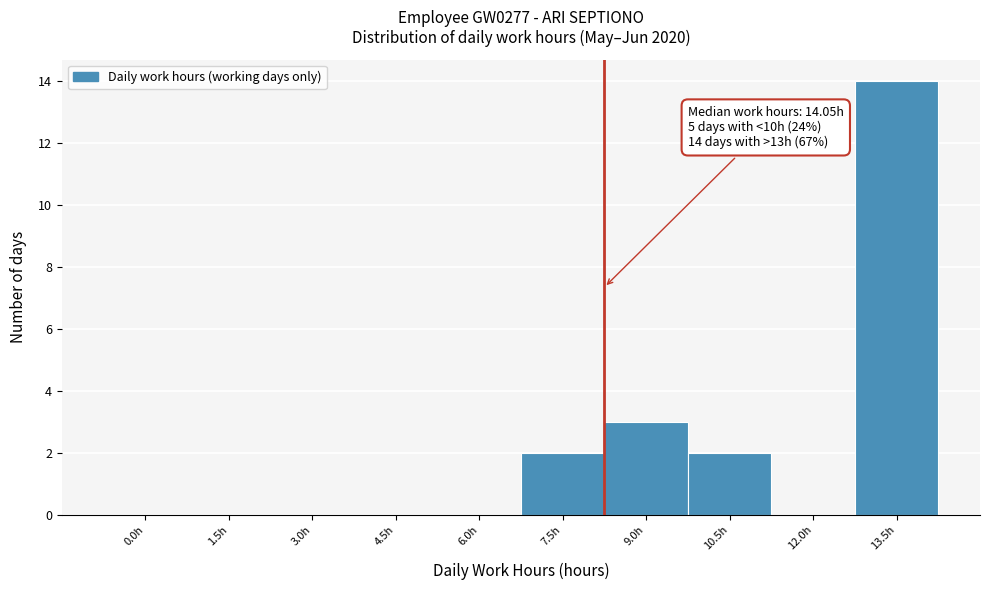

Reading left to right, list all the values displayed in this chart.

0.0h=0	1.5h=0	3.0h=0	4.5h=0	6.0h=0	7.5h=2	9.0h=3	10.5h=2	12.0h=0	13.5h=14